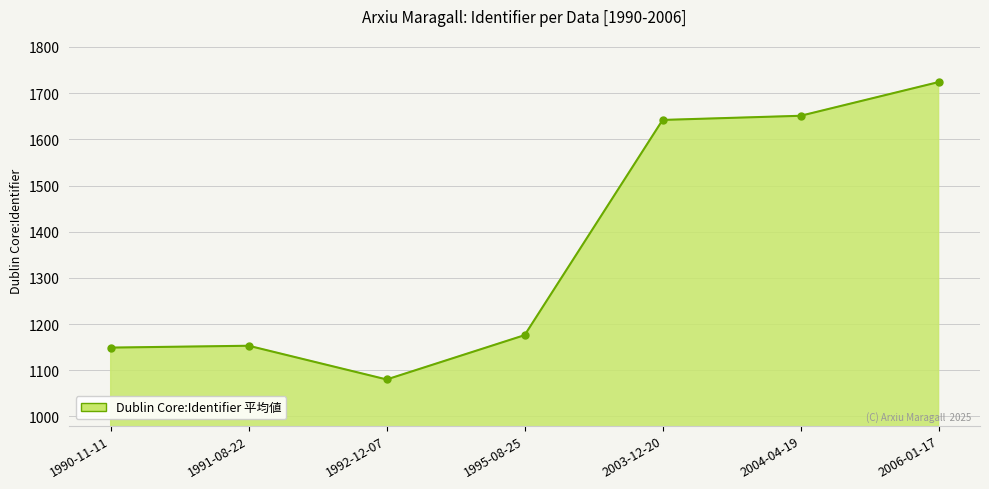

What is the change in value from 1992-12-07 to 2003-12-20?

+562